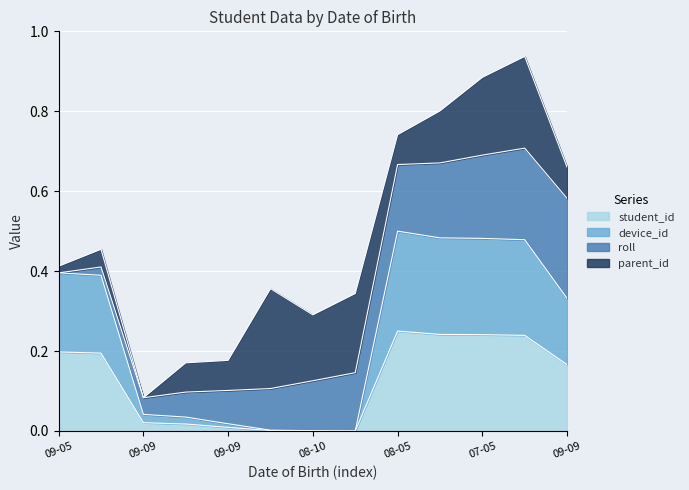

Where is the first local maximum for student_id?

08-05